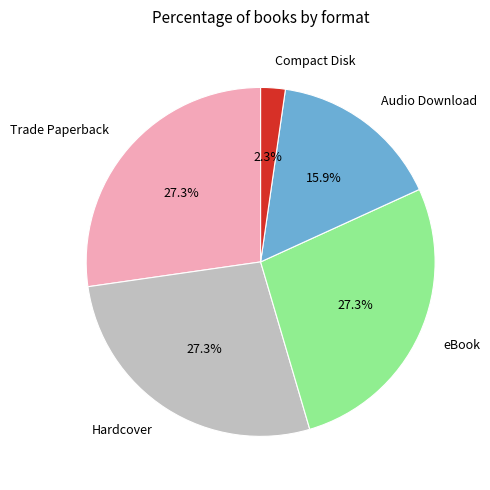

Count the number of slices in the pie.

5